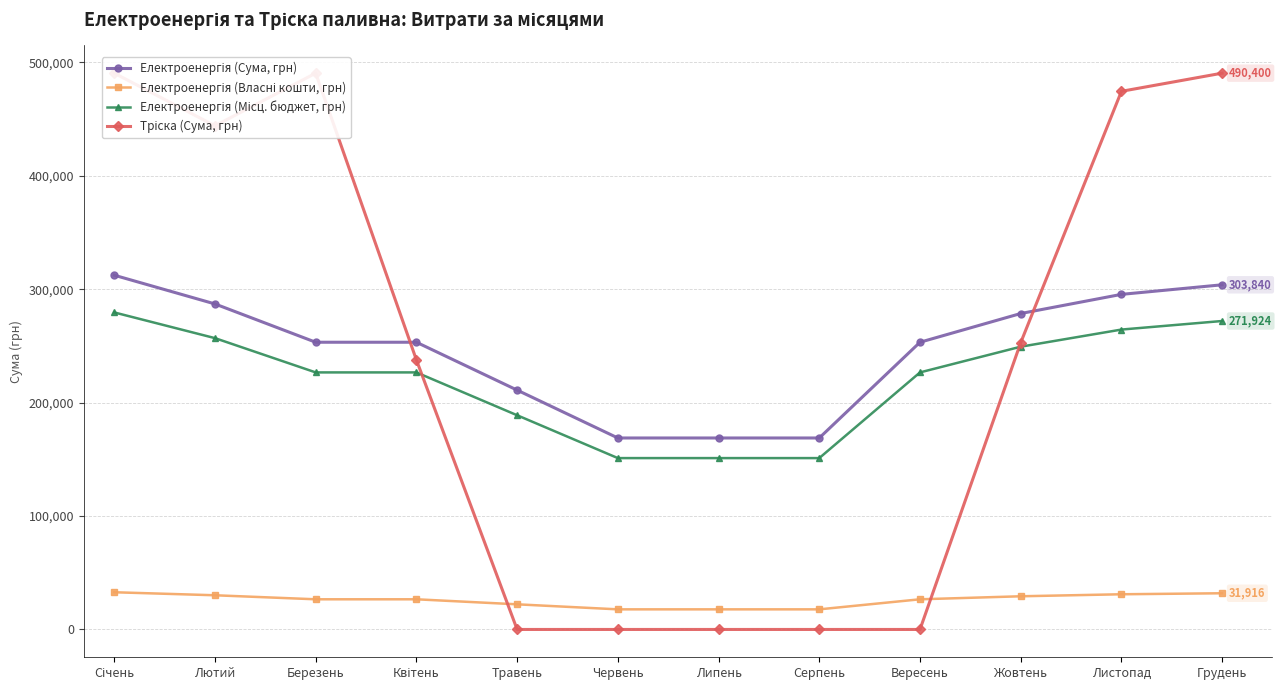

Rank the categories by Електроенергія (Сума, грн) value from highest to lowest.

Січень, Грудень, Листопад, Лютий, Жовтень, Березень, Квітень, Вересень, Травень, Червень, Липень, Серпень